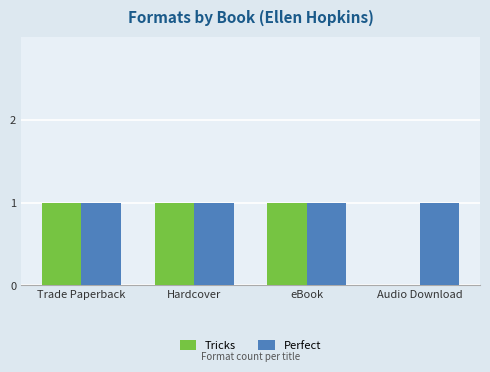

What value does the Tricks series have at eBook?

1